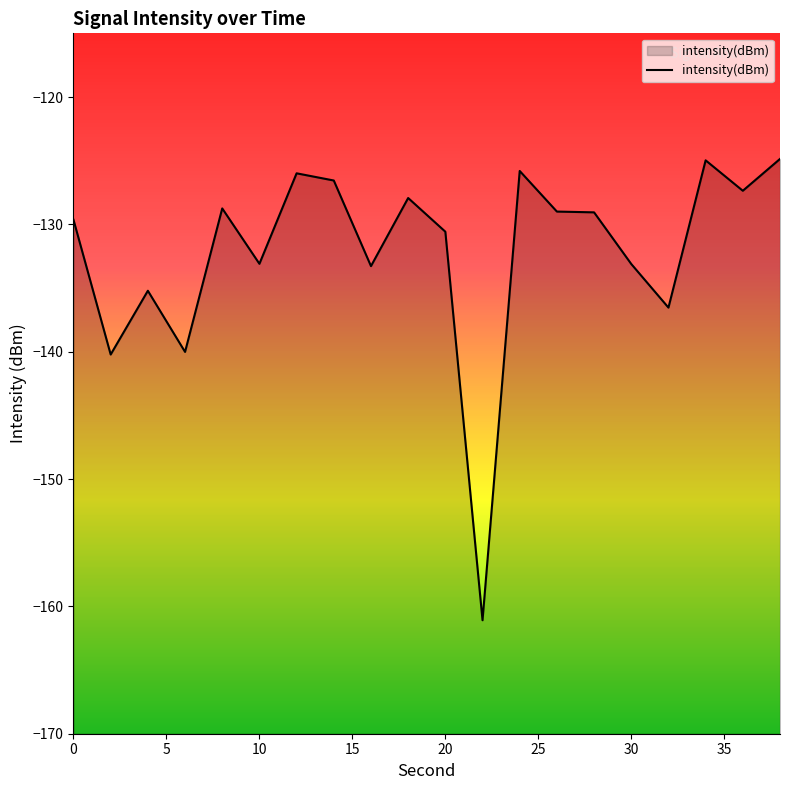

What is the change in value from 26 to 30?

-4.1